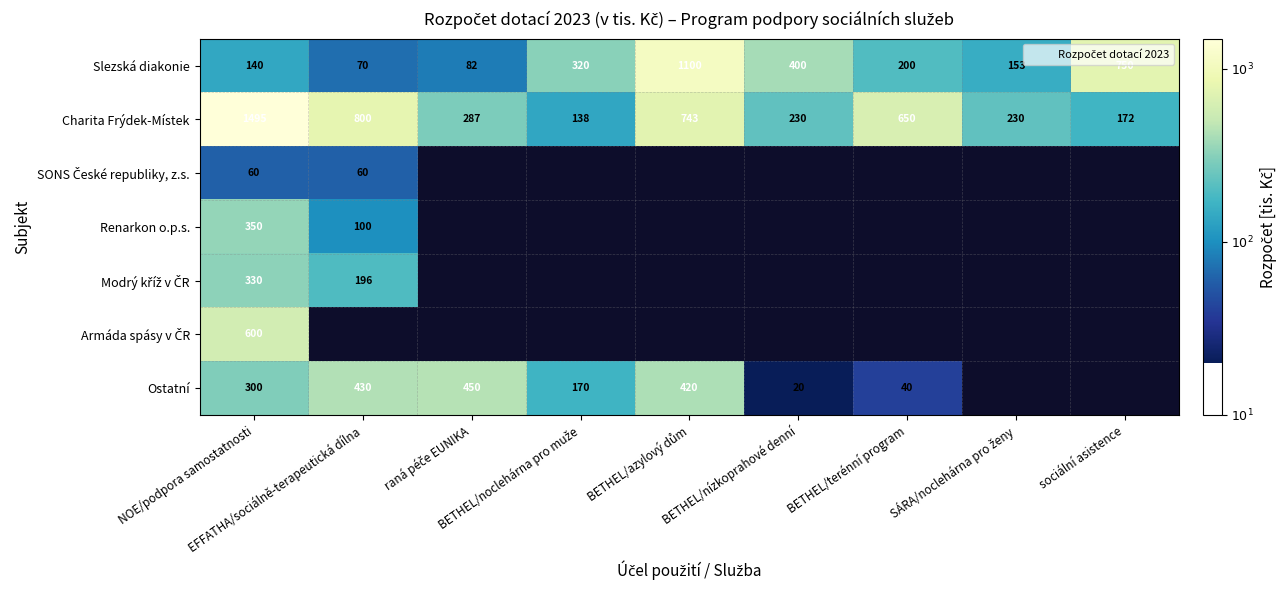

The value of Slezská diakonie at sociální asistence is 0.7. True or false?

False